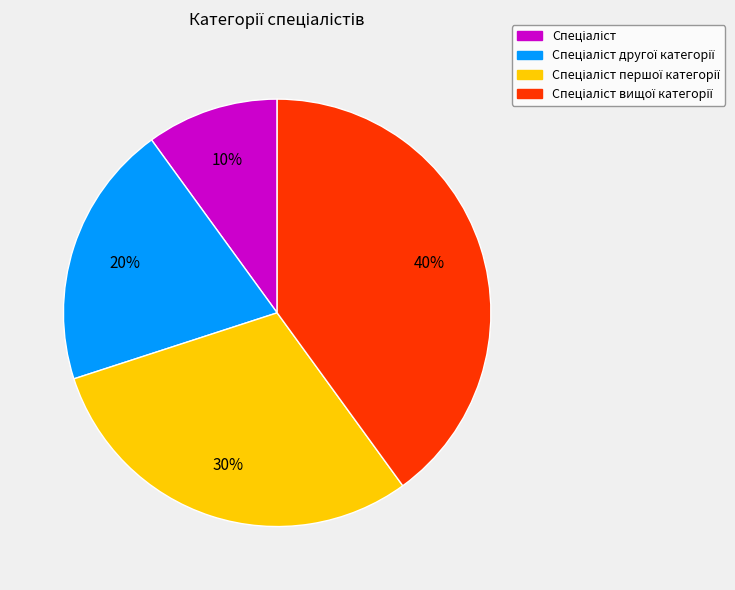

To the nearest percent, what is the average slice percentage?

25%